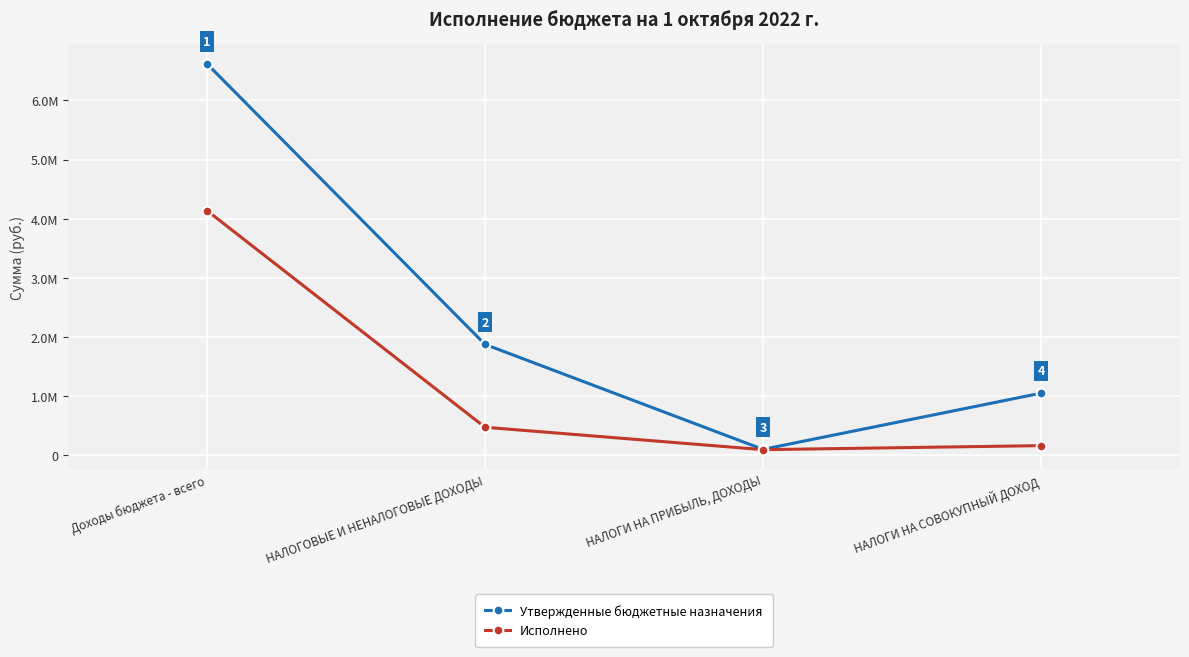

Between Доходы бюджета - всего and НАЛОГИ НА СОВОКУПНЫЙ ДОХОД, which series saw the biggest shift?

Утвержденные бюджетные назначения